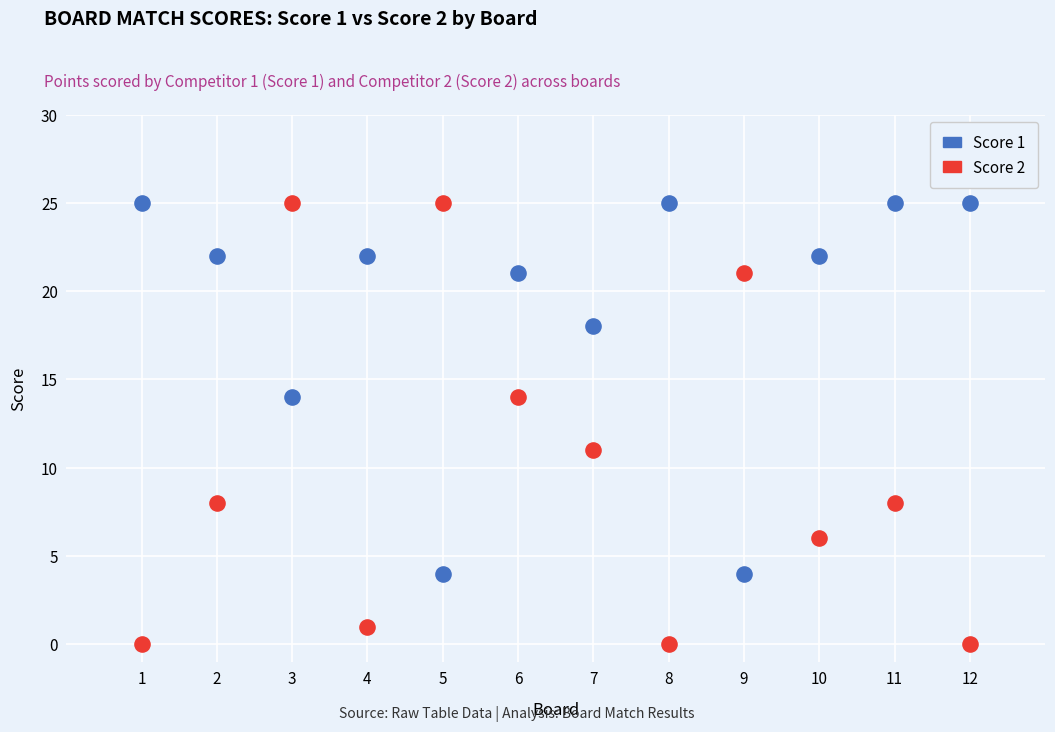

Which series has the widest spread of Y values?

Score 2